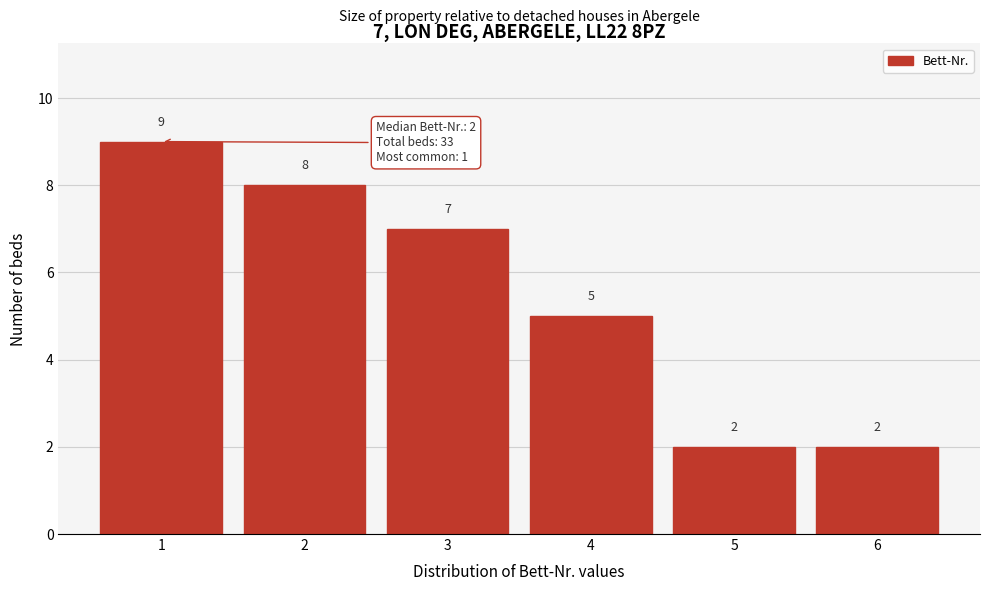

Reading left to right, extract all data points from this chart.

1=9	2=8	3=7	4=5	5=2	6=2